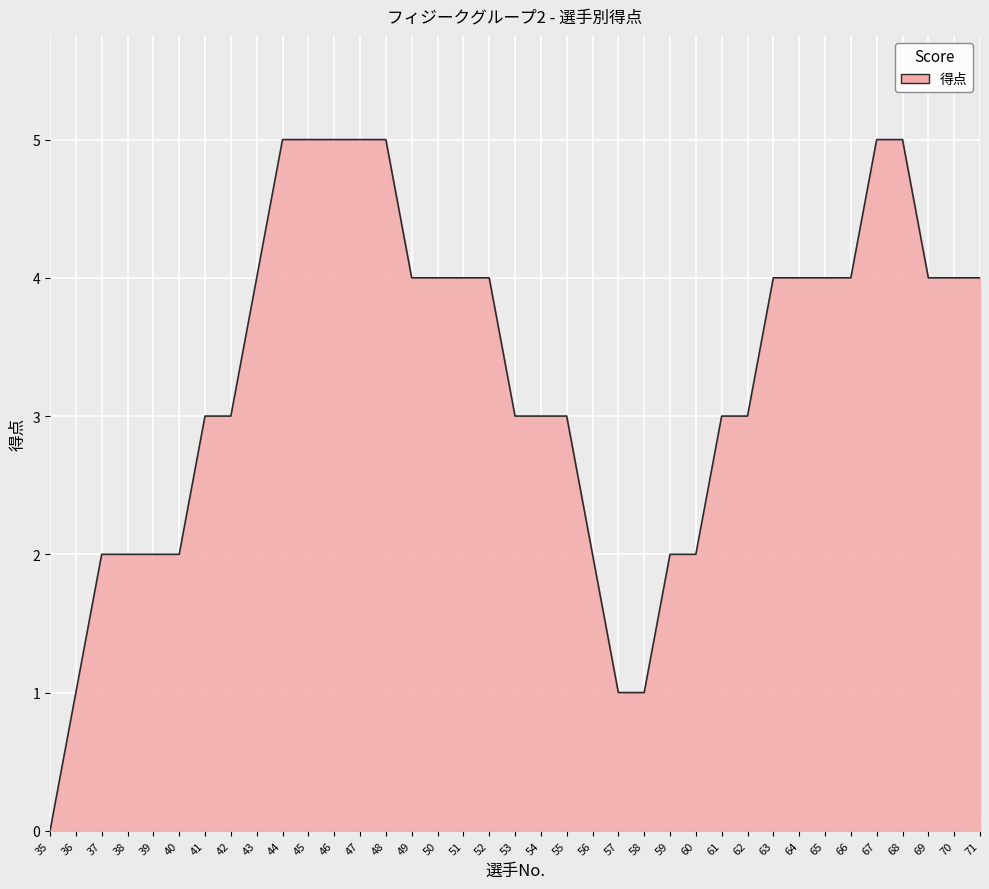

Between 61 and 57, which is larger?

61